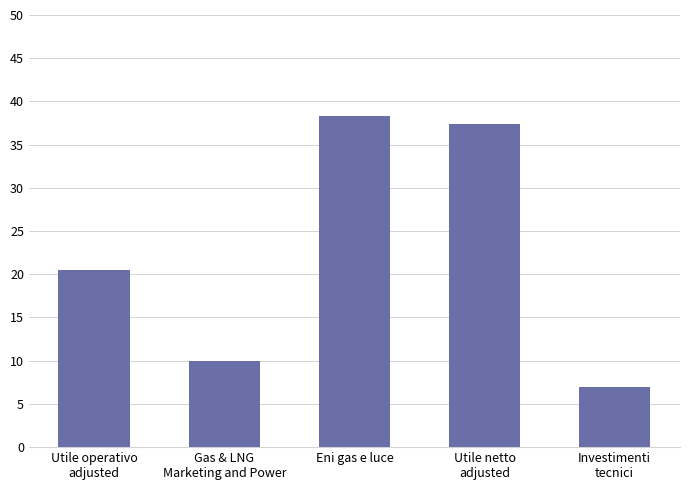

What is the value of the 2nd bar from the left?

9.9